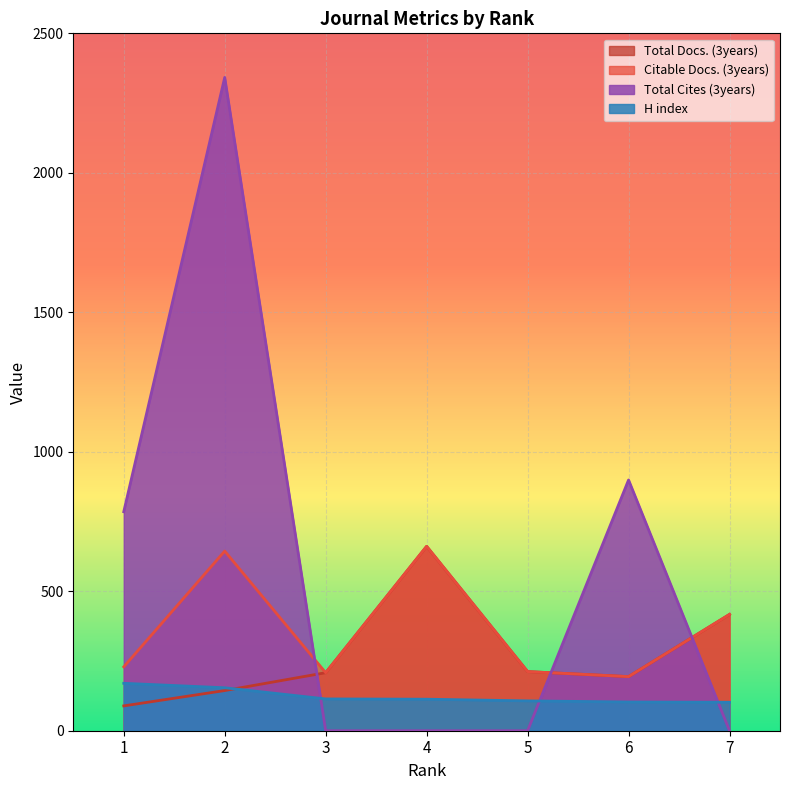

Where does the H index series first go above 113?

1